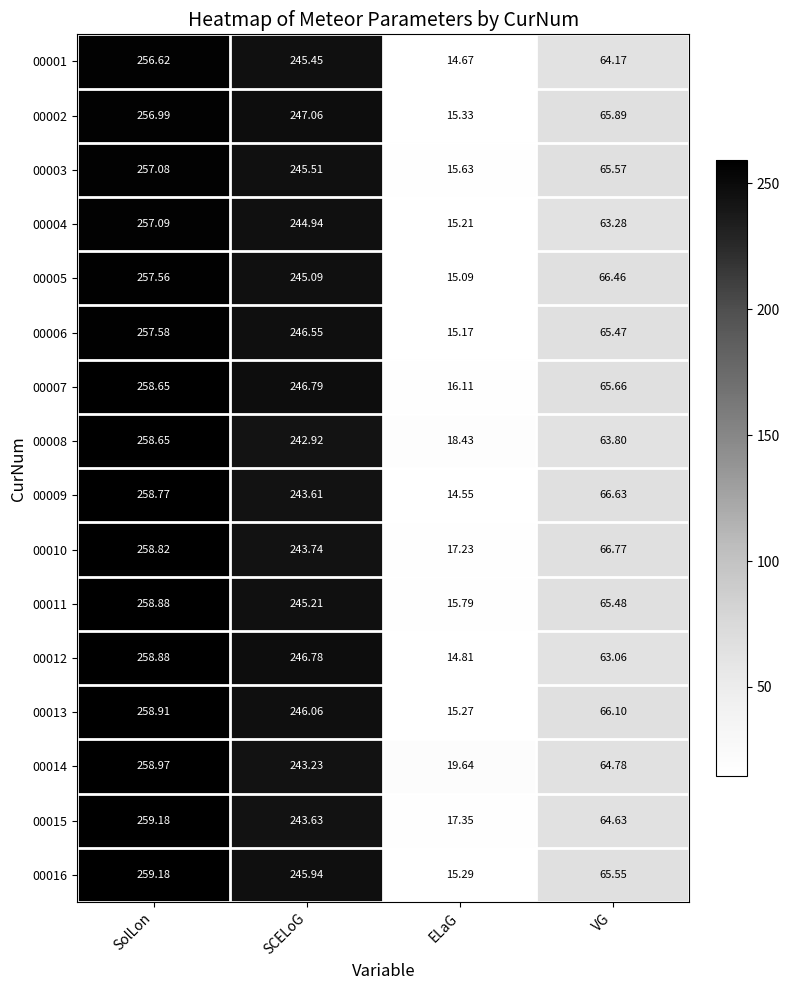

At which label does 00015 first exceed 243?

SolLon